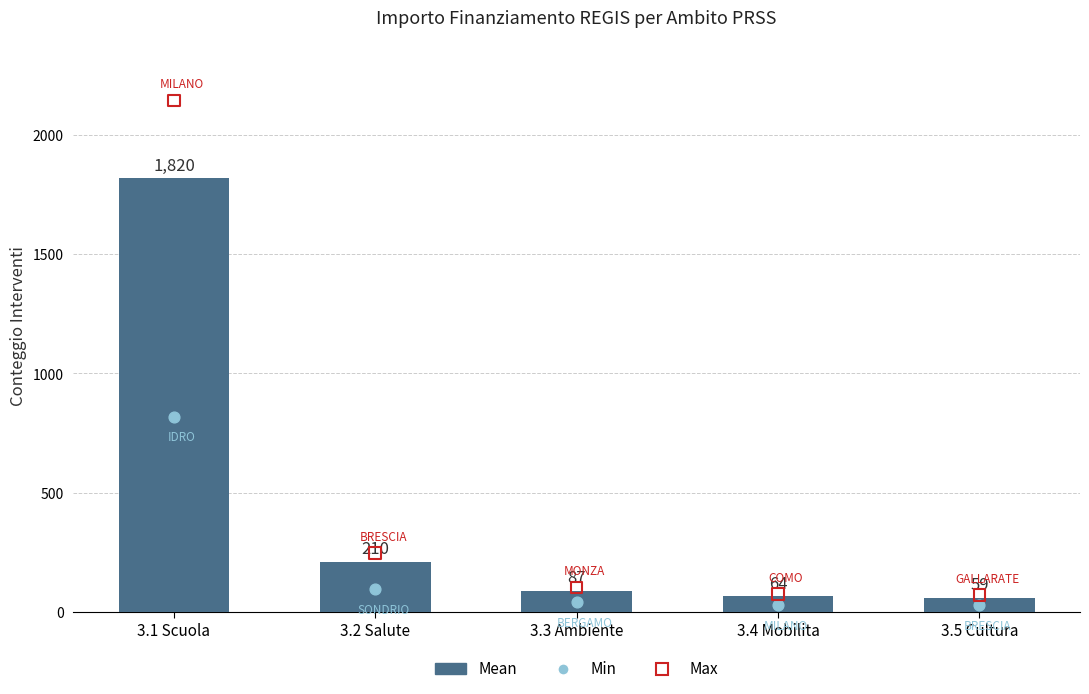

What are all the series names shown in the legend?

Mean, Min, Max